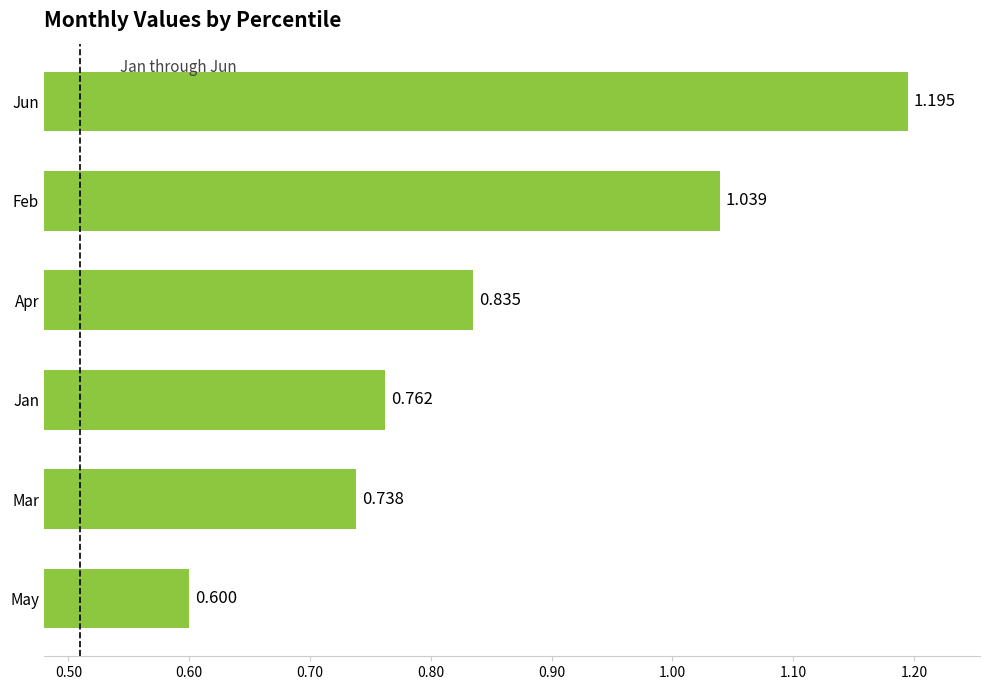

What is the greatest value displayed?

1.2